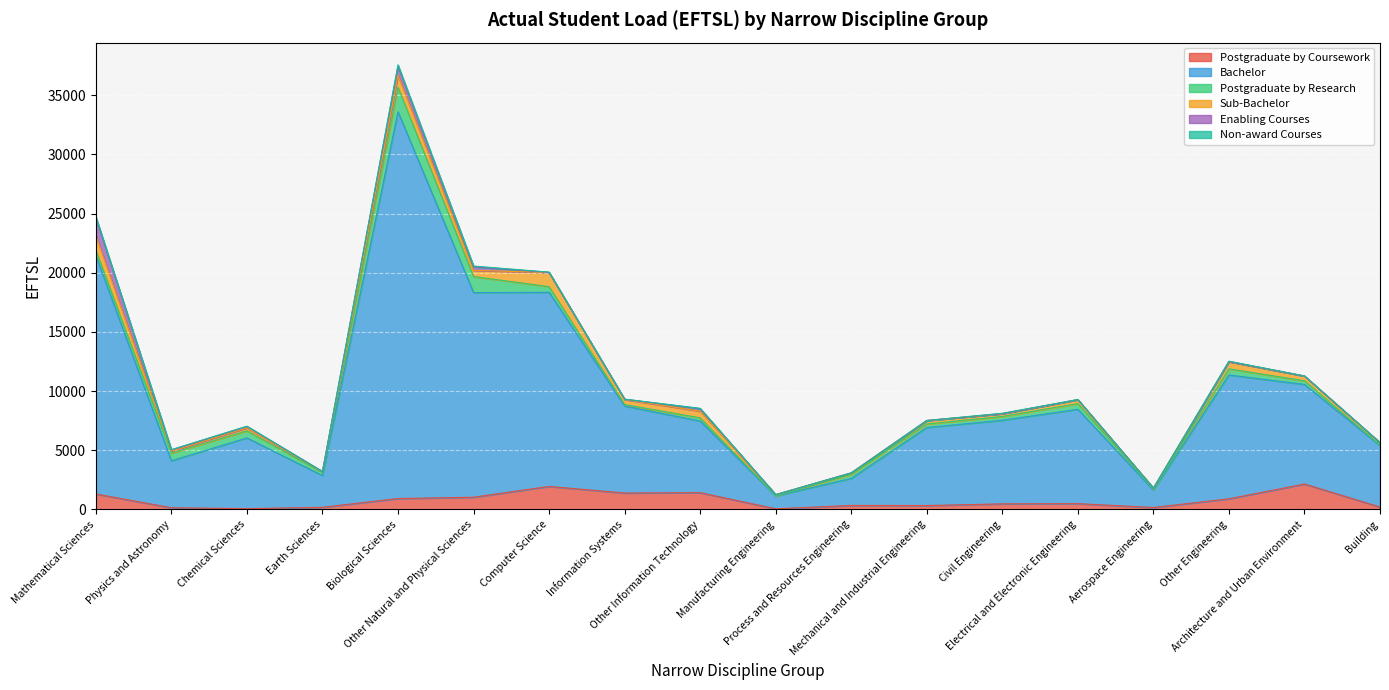

What are all the series names shown in the legend?

Postgraduate by Coursework, Bachelor, Postgraduate by Research, Sub-Bachelor, Enabling Courses, Non-award Courses